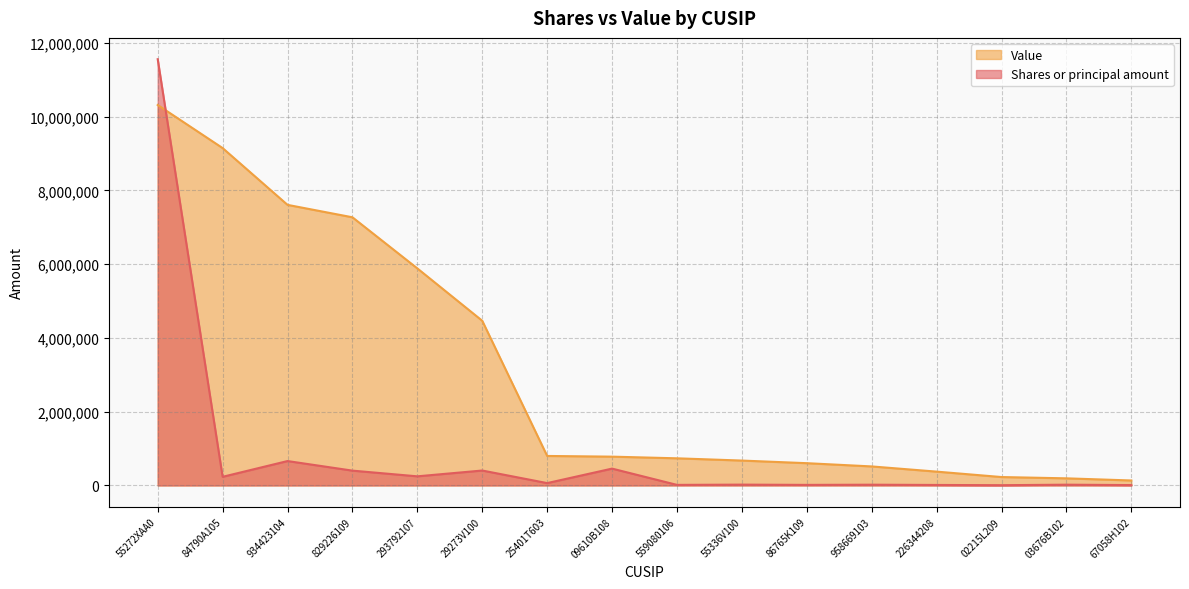

At which label does Value first exceed 781000?

55272XAA0